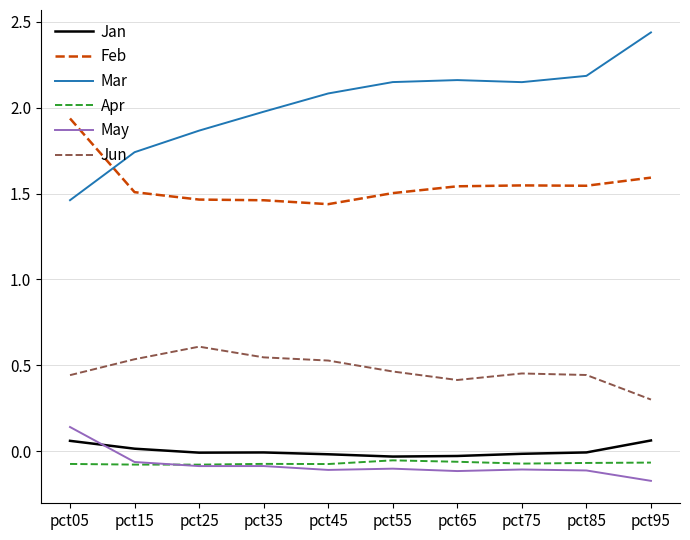

True or false: Mar and Jun cross at least once.

False